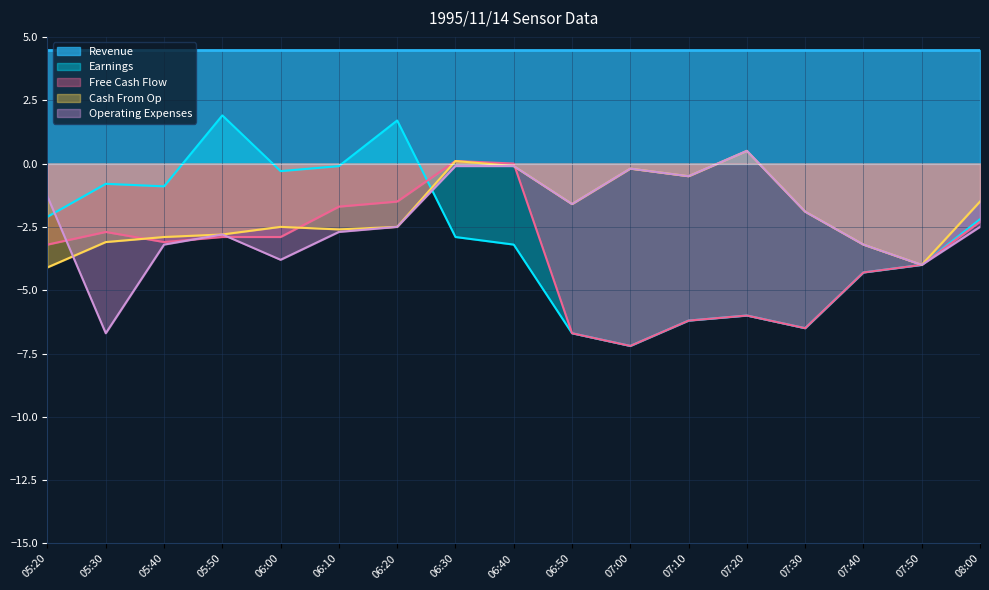

Is it true that Cash From Op equals -2.9 at 05:40?

True